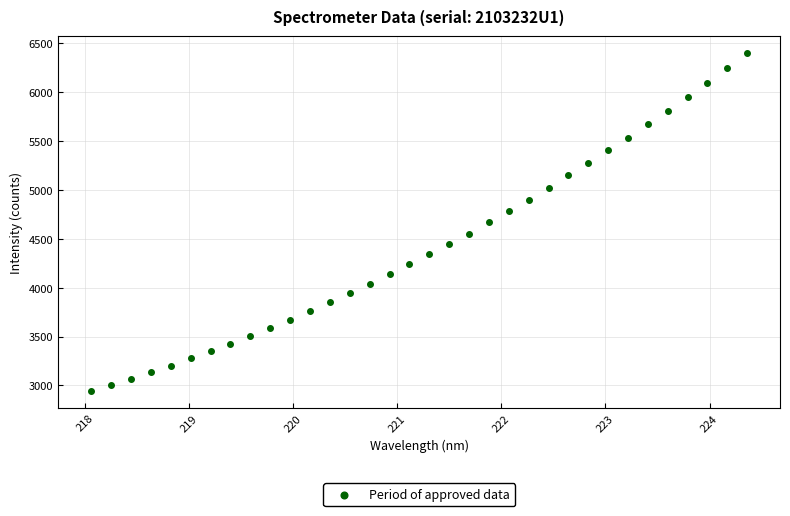

What is the range of X values (max minus min)?

6.3